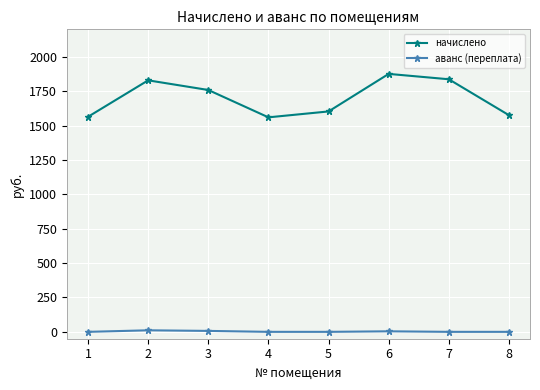

True or false: аванс (переплата) and начислено intersect in this chart.

False